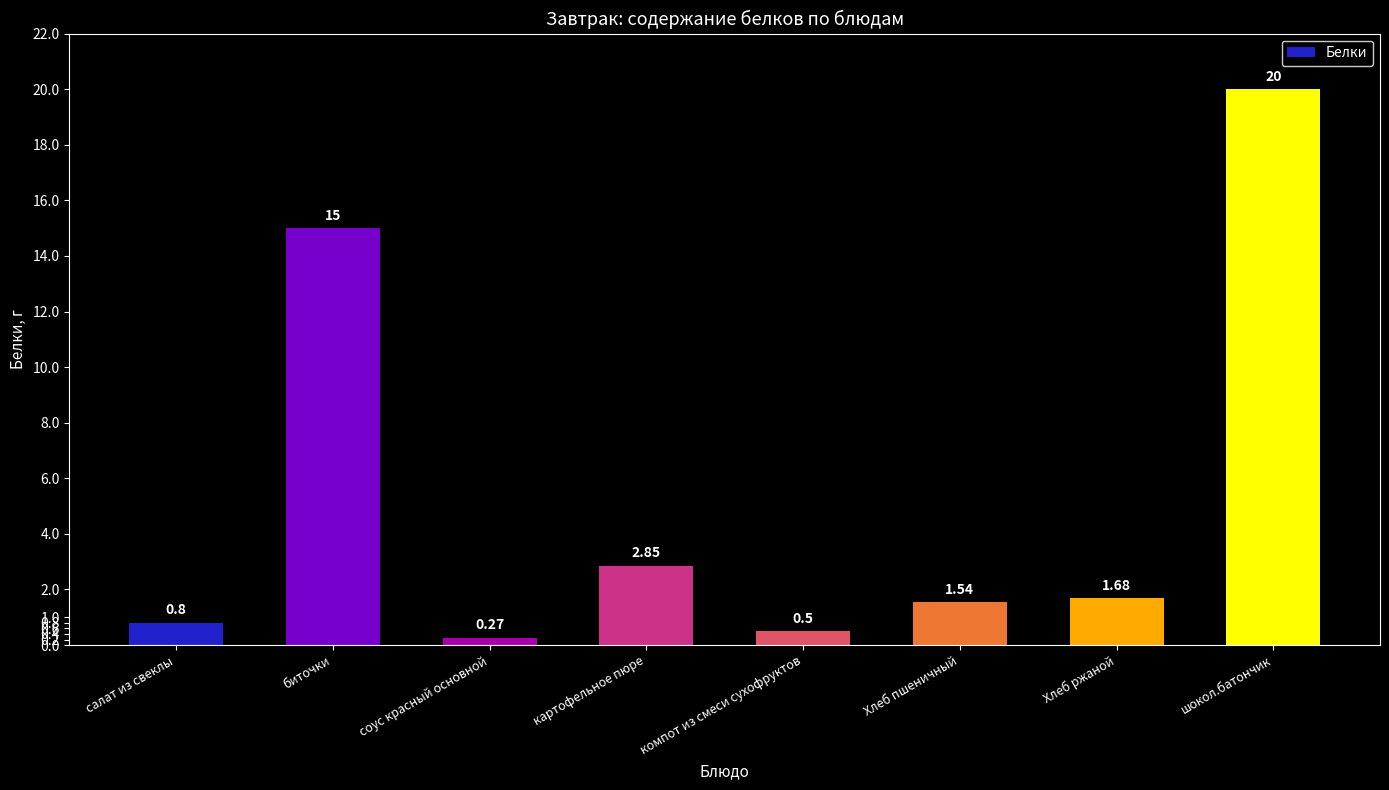

Is it true that the value at биточки is 21.2?

False